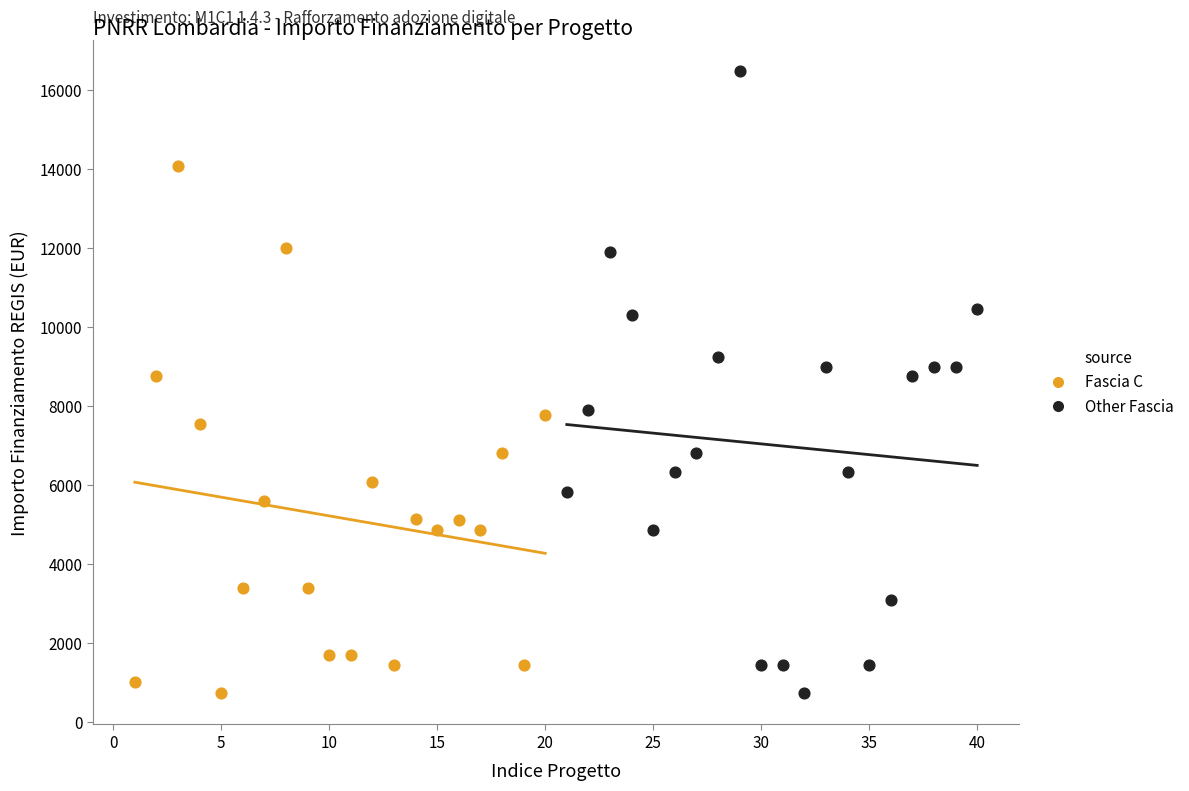

Which series has the largest Y range (max minus min)?

Other Fascia